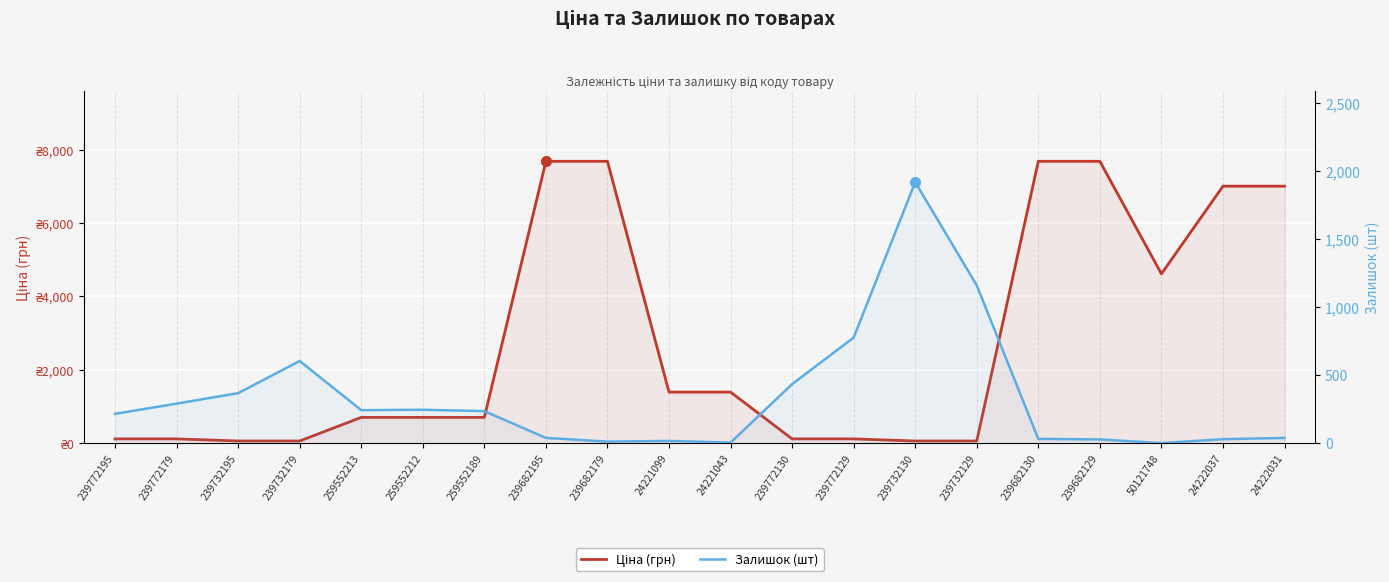

What is the total value across all series at 239772179?

405.4